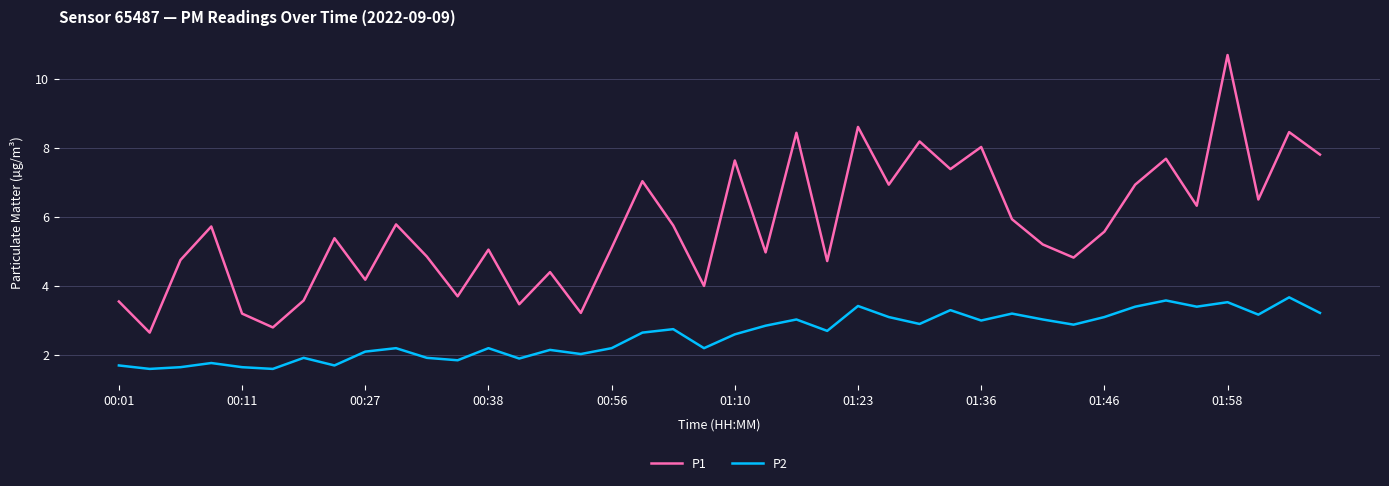

How many categories are shown in the chart?

40